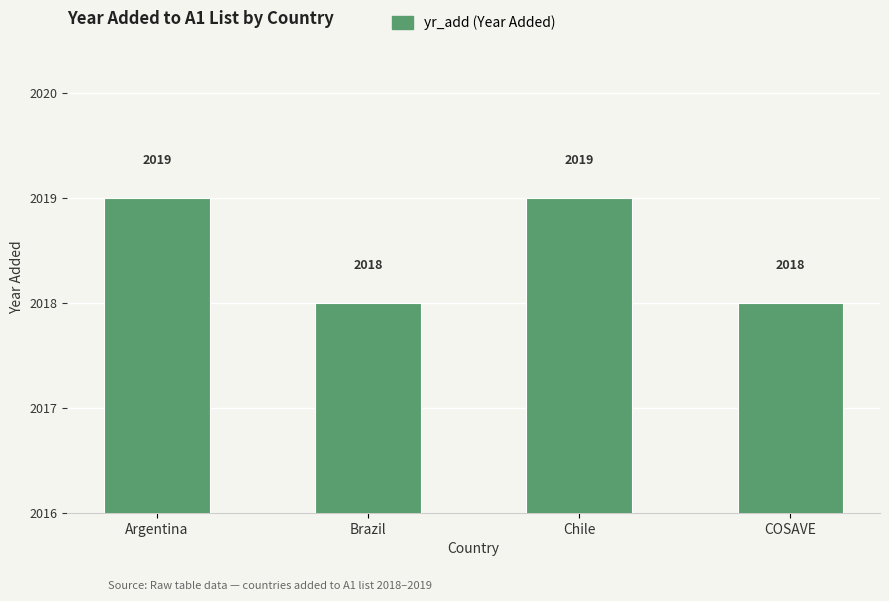

What is the change in value from Argentina to Brazil?

-1